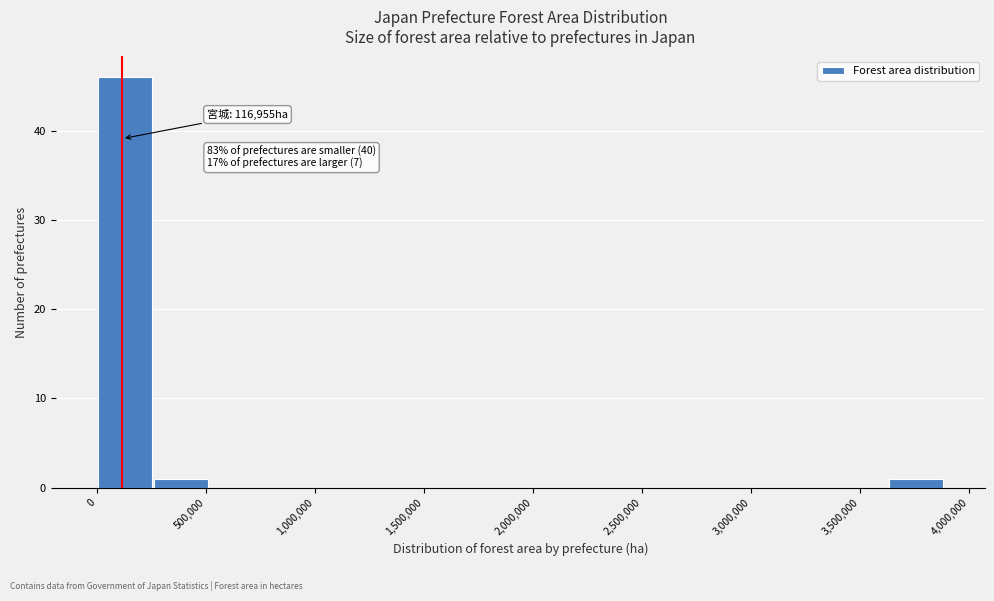

Over which range of the x-axis is the bar tallest?

0 to 250000